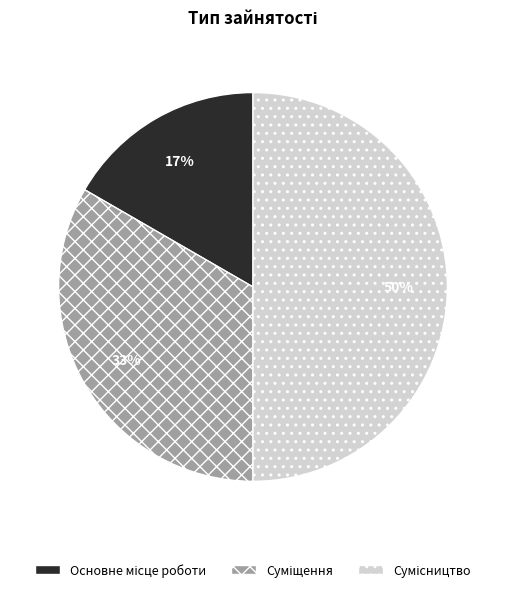

To the nearest percent, what is the average slice percentage?

33%